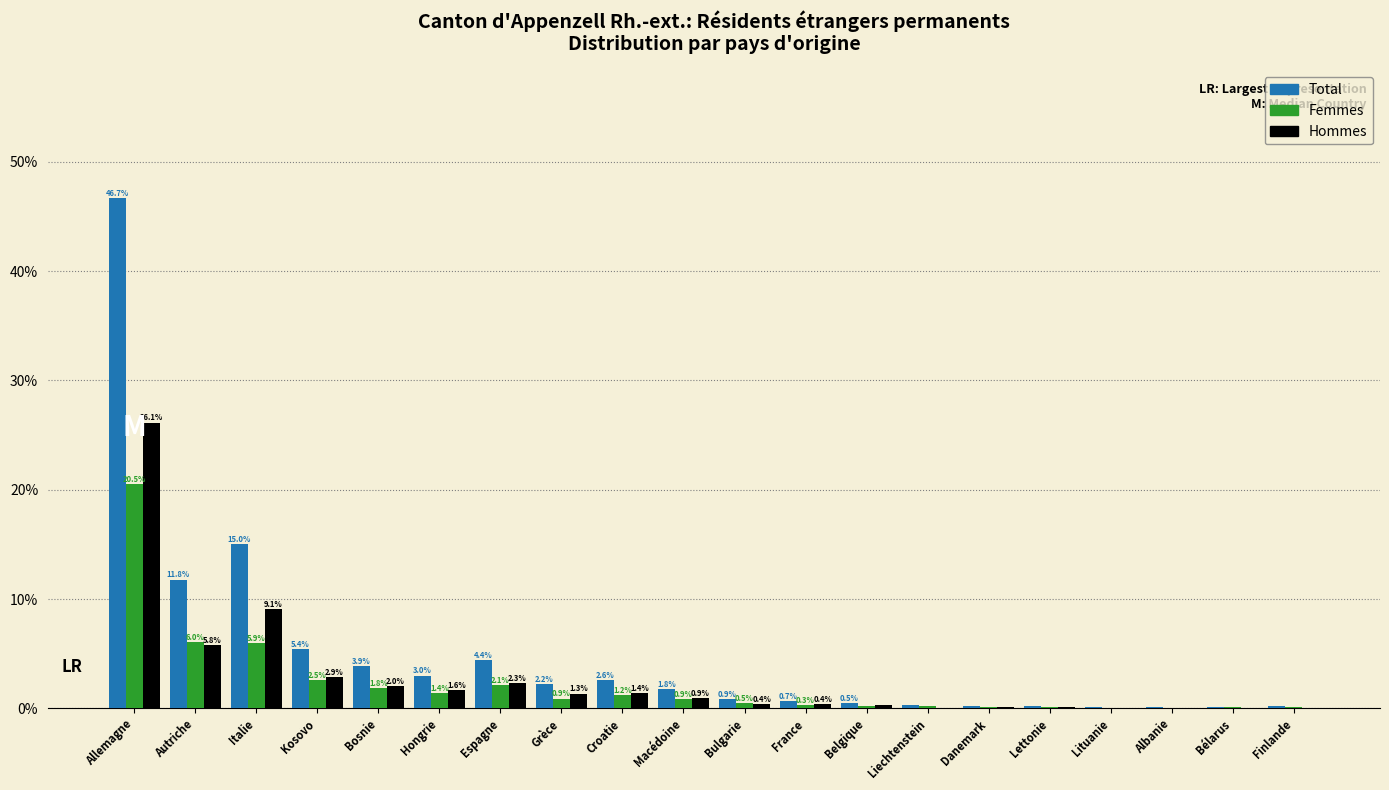

Is it true that Total equals 14.0 at Allemagne?

False